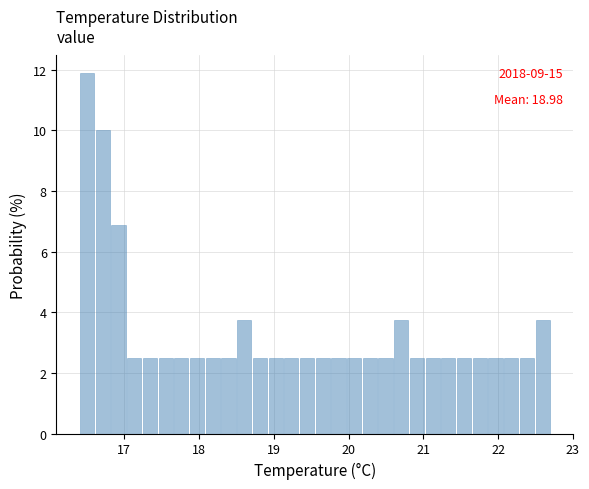

Read against the x-axis, roughly where is the centre of the tallest bar?

16.5